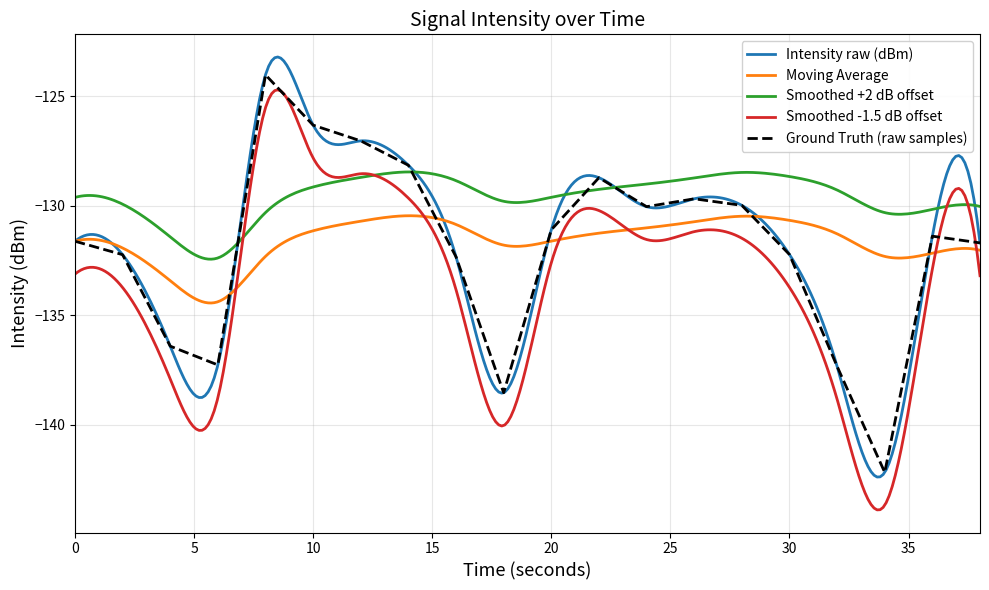

What is the value of the 19th point from the left?

-131.4